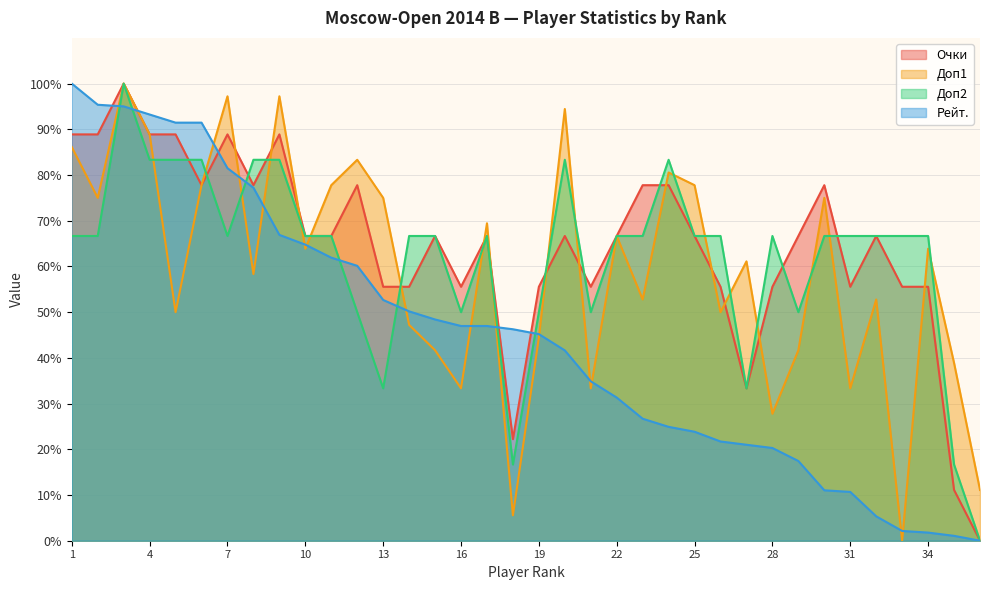

Is it true that Доп2 equals 57.1 at 13?

False